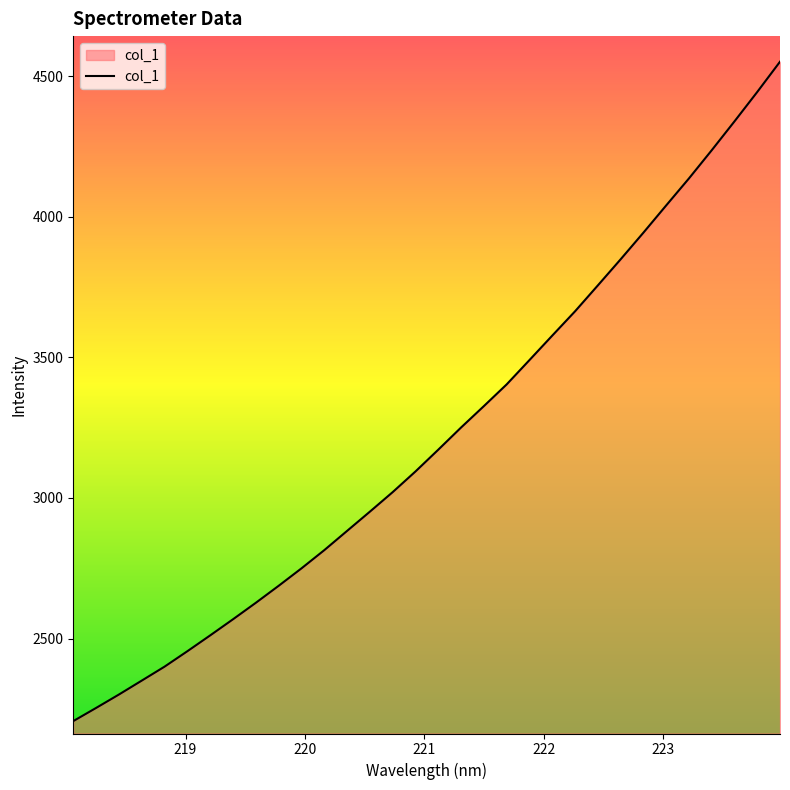

What is the greatest value displayed?

4551.2